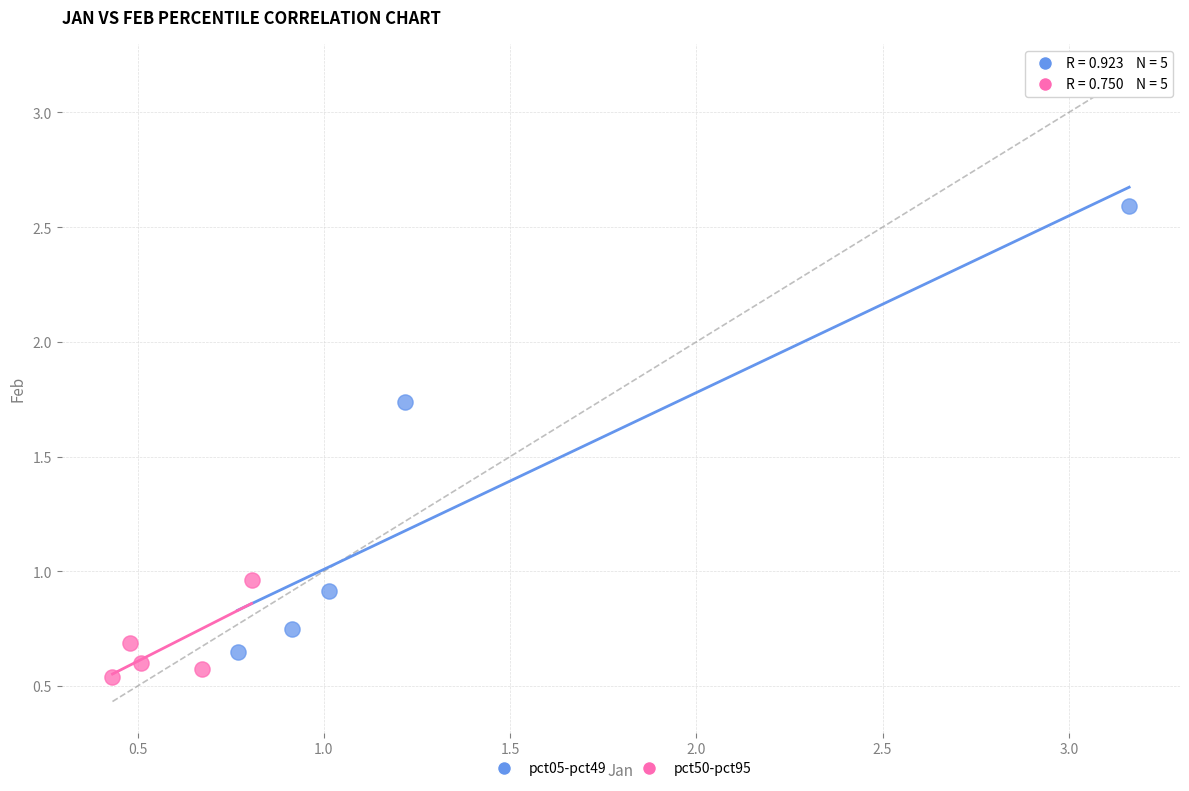

Which series contains the highest Y value?

pct05-pct49